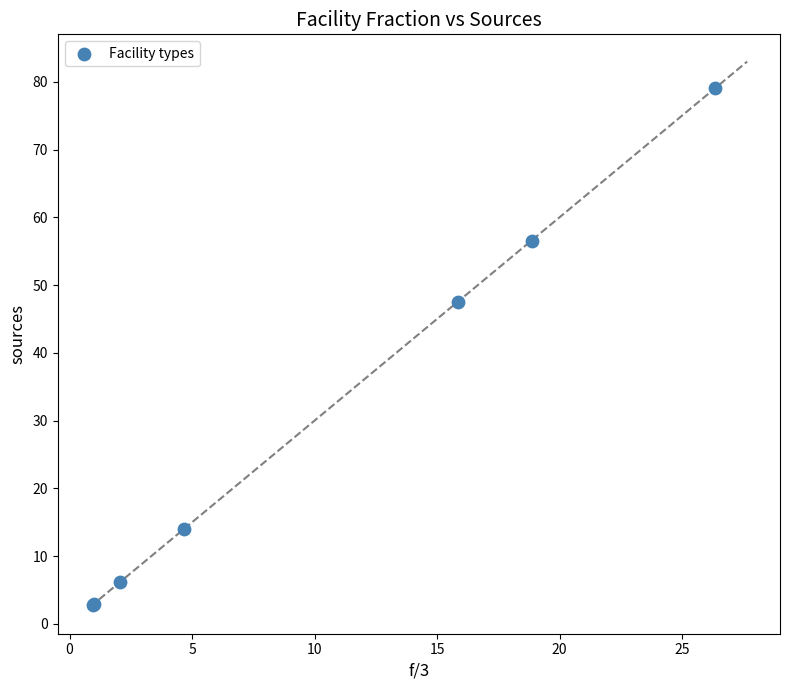

What Y value in the scatter plot is closest to 40?

47.6